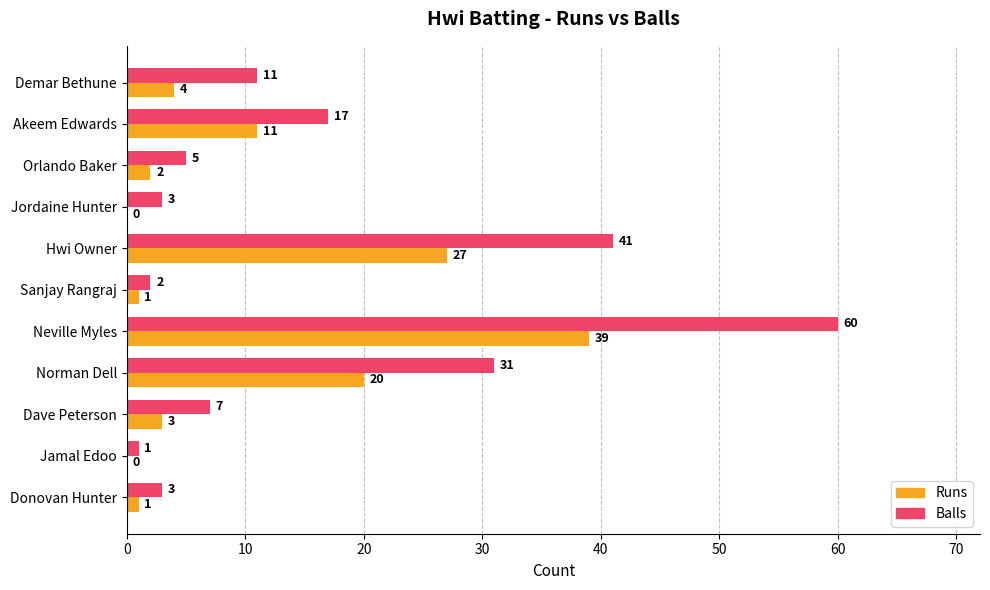

Which category has the highest value in the Balls series?

Neville Myles